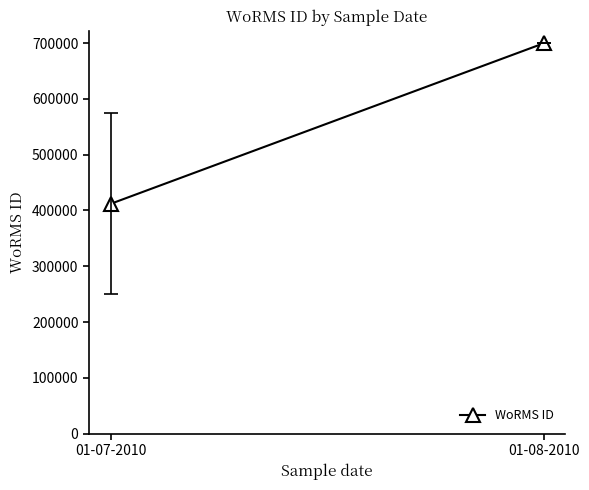

List the labels in order of value, smallest first.

01-07-2010, 01-08-2010